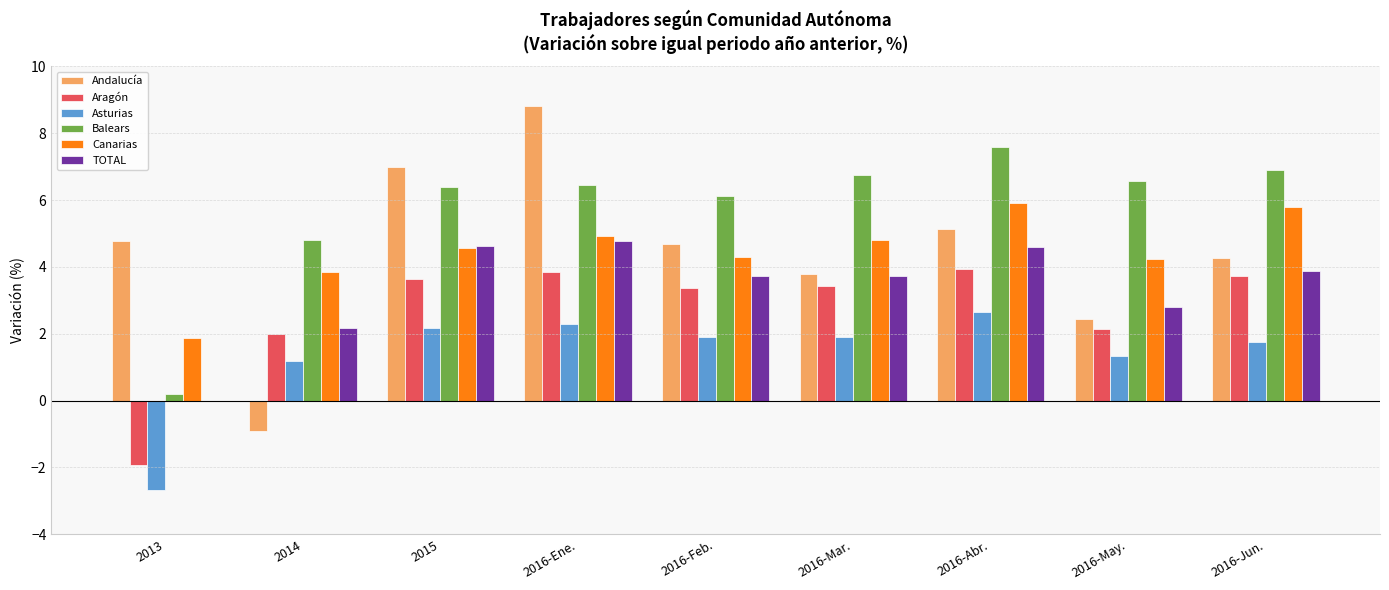

What is the greatest value displayed?

8.8